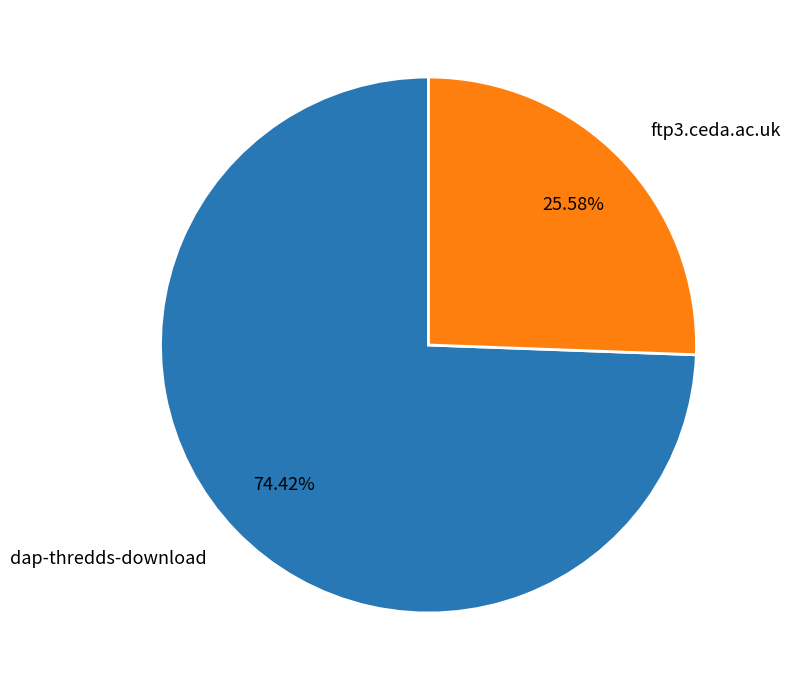

To the nearest percent, what is the combined percentage of ftp3.ceda.ac.uk and dap-thredds-download?

100%